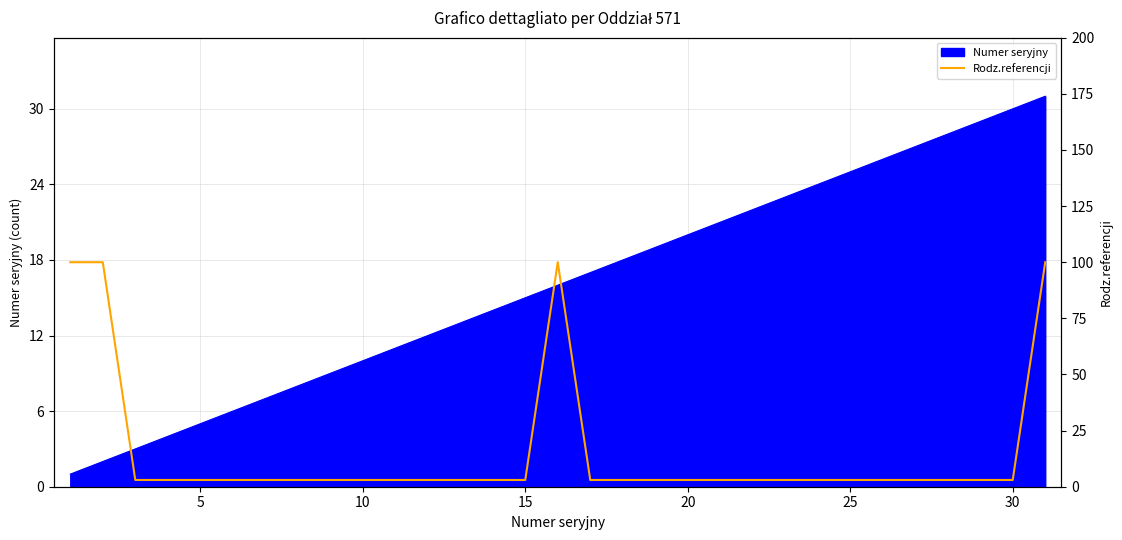

What is the average value?

16